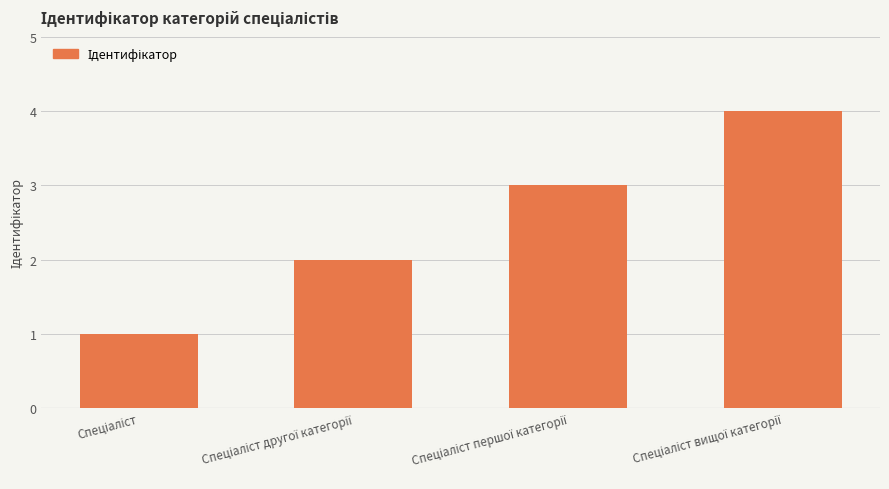

Reading left to right, transcribe all the data shown in this chart.

1	2	3	4